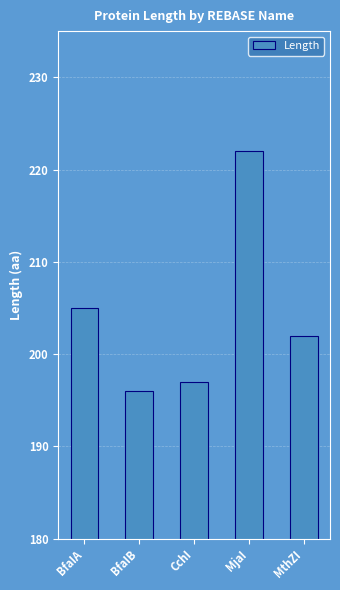

Which label corresponds to the largest value in the chart?

MjaI